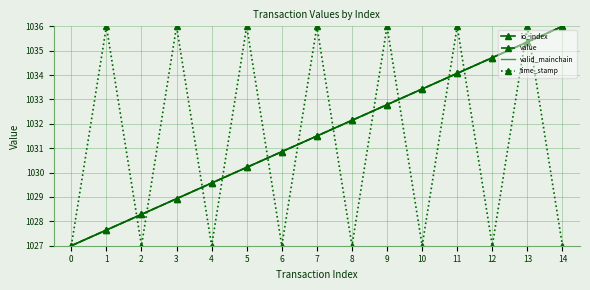

Which label corresponds to the largest value in the chart?

14